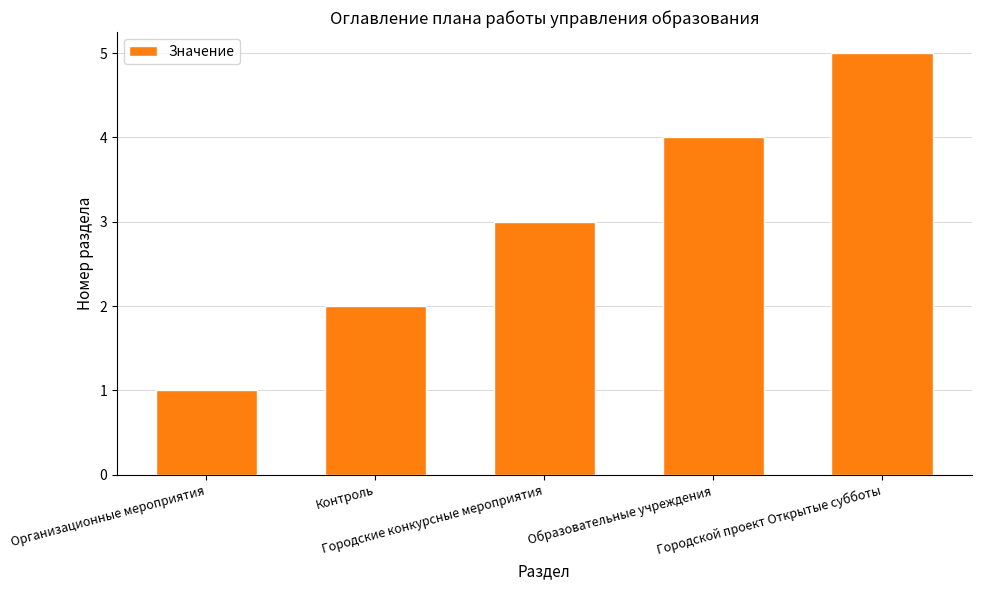

List the labels in order of value, smallest first.

Организационные мероприятия, Контроль, Городские конкурсные мероприятия, Образовательные учреждения, Городской проект Открытые субботы